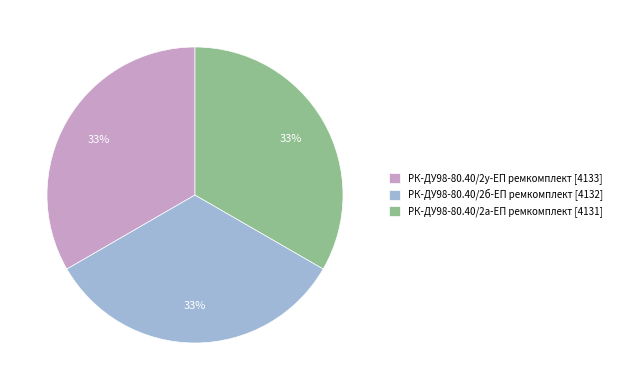

Is there any slice that represents more than half of the pie?

No